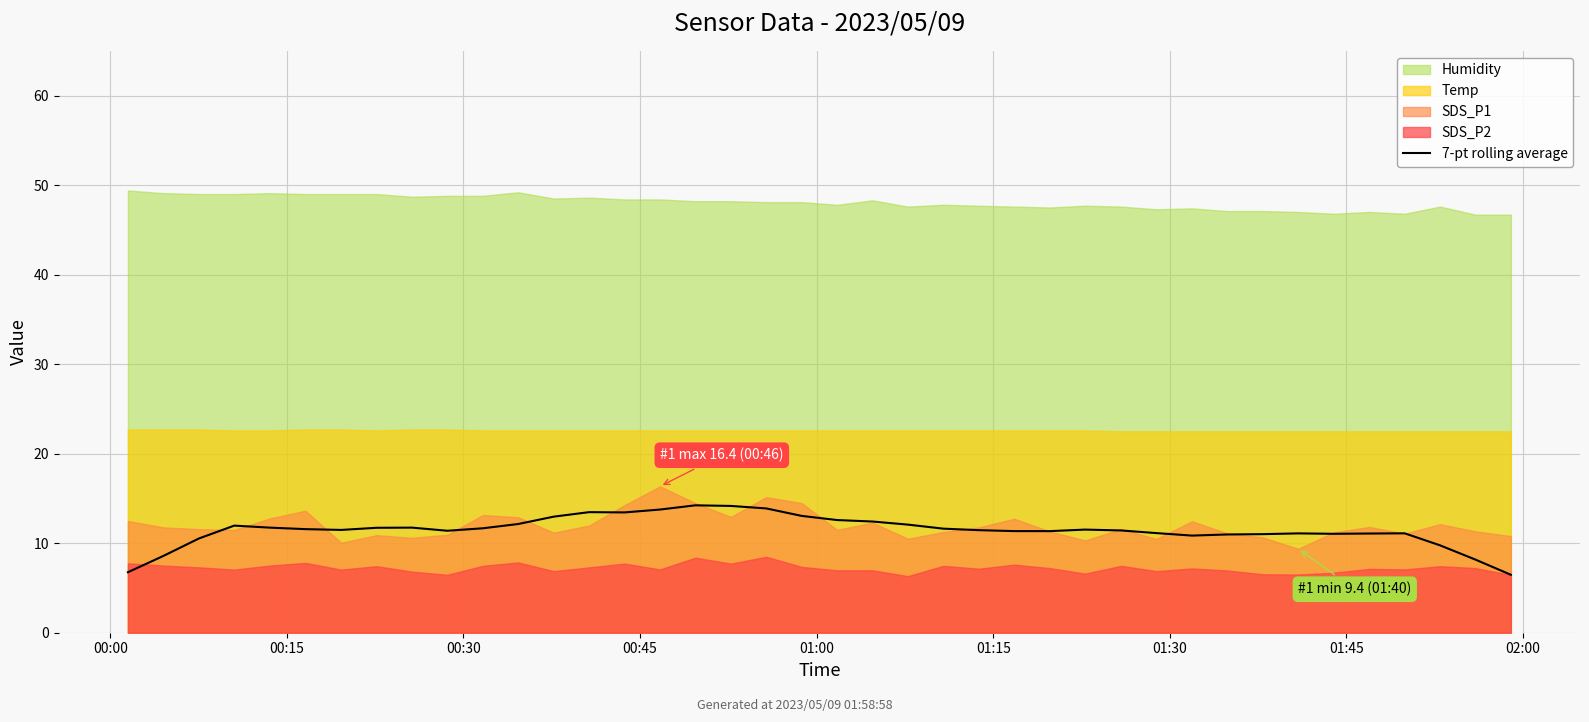

Does the chart display data point markers on the line(s)?

No